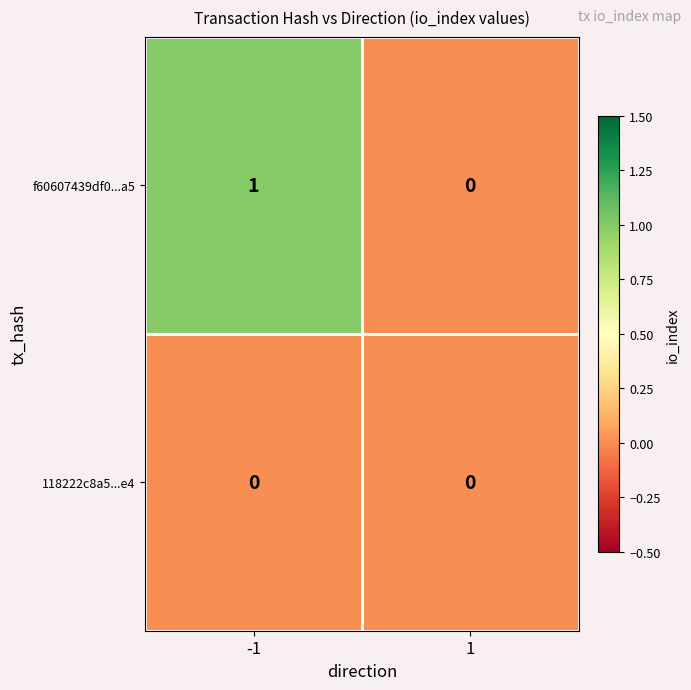

Is it true that f60607439df0...a5 equals -1 at 1?

False